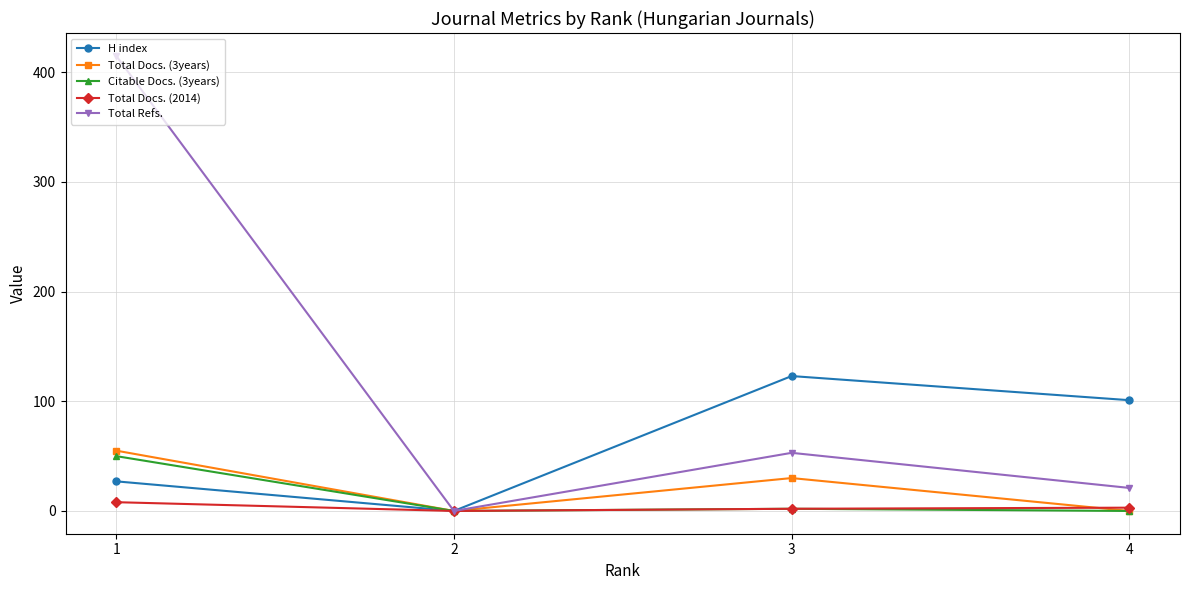

Count the Total Docs. (3years) values in the range 0 to 55.

4